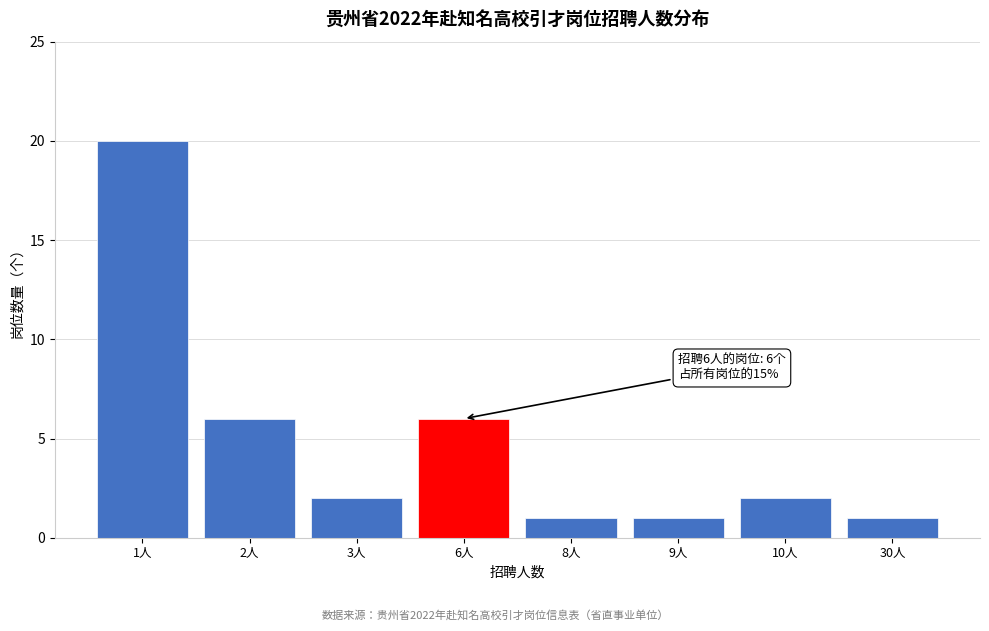

Reading left to right, transcribe all the data shown in this chart.

1人=20	2人=6	3人=2	6人=6	8人=1	9人=1	10人=2	30人=1